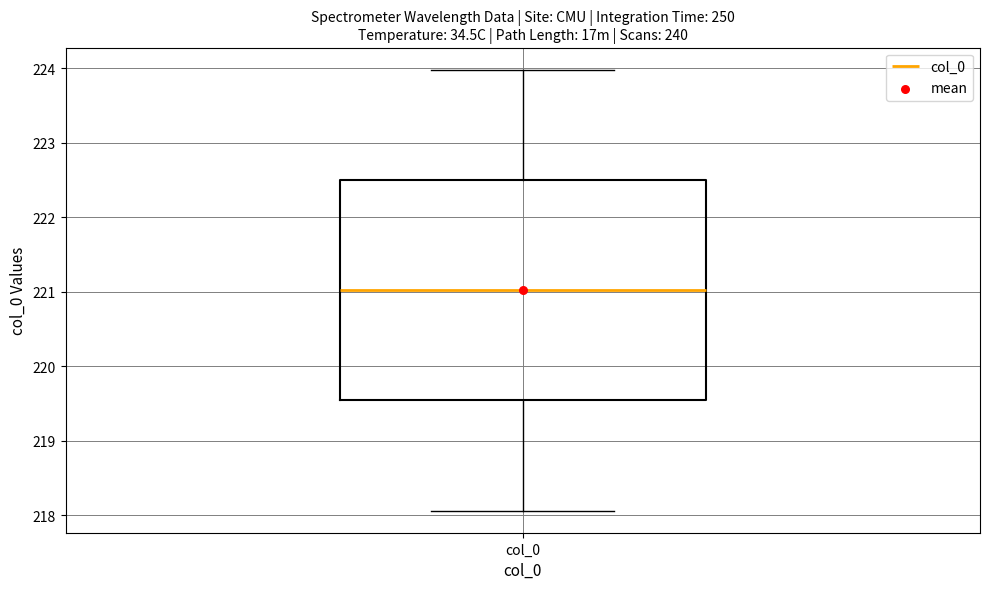

Transcribe this box plot: give where the median line is, the range the box spans, and where the two whiskers end, as read against the y-axis. The values are not printed on the chart, so give them approximately, as read against the axis.

median 221.0, box 219.5 to 222.5, whiskers 218.1 to 224.0